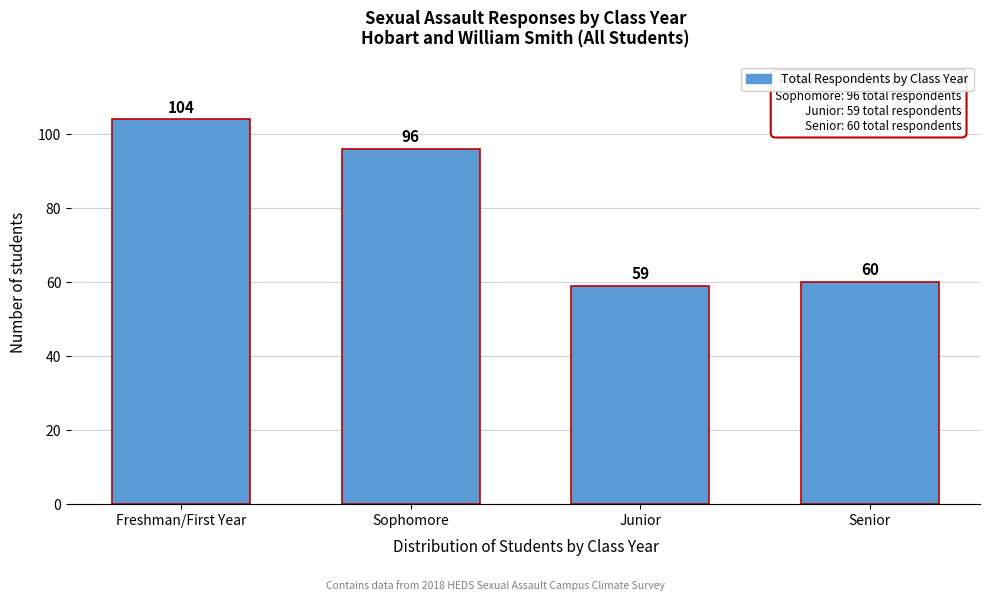

Reading right to left, what are all the values shown in this chart?

Senior=60	Junior=59	Sophomore=96	Freshman/First Year=104